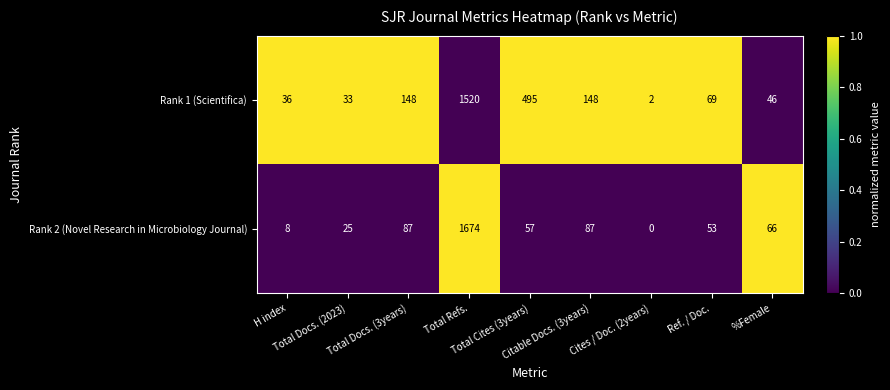

What is the sum of all Rank 2 (Novel Research in Microbiology Journal) values?

2057